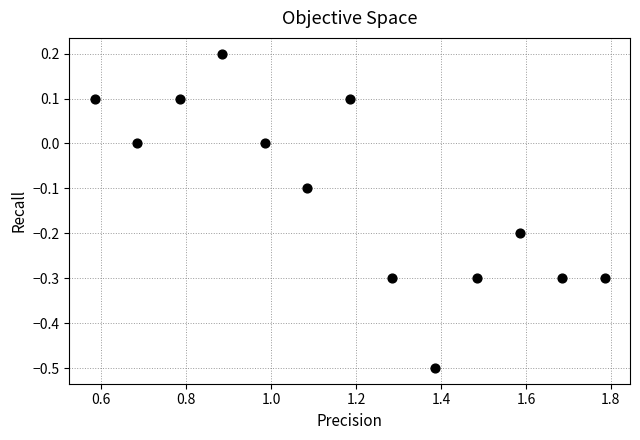

What is the range of X values (max minus min)?

1.2